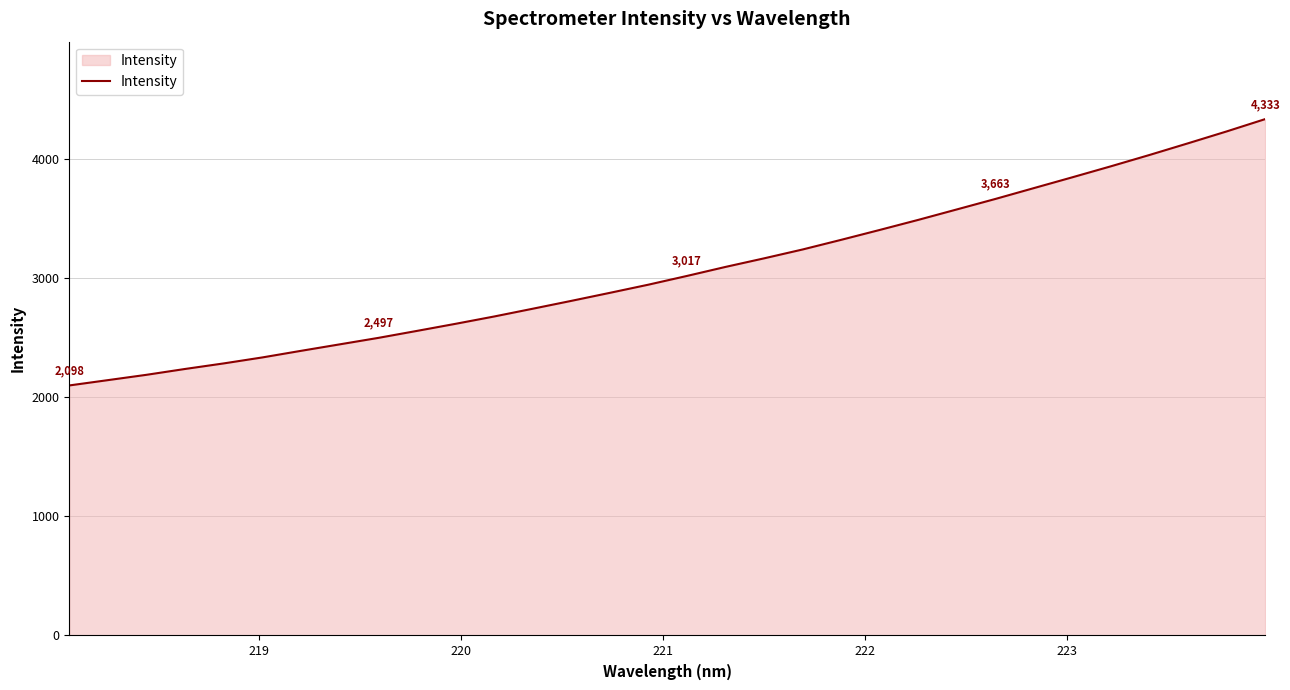

True or false: the data has more than 0 interior local peaks.

False